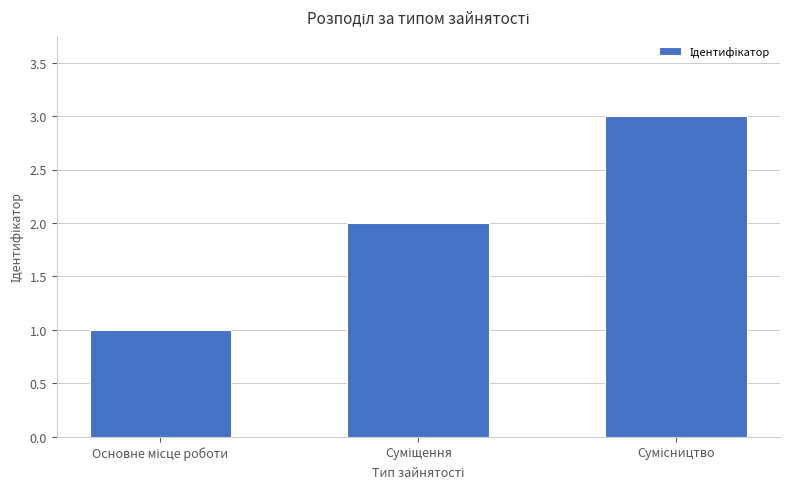

How many distinct data groups are displayed?

1